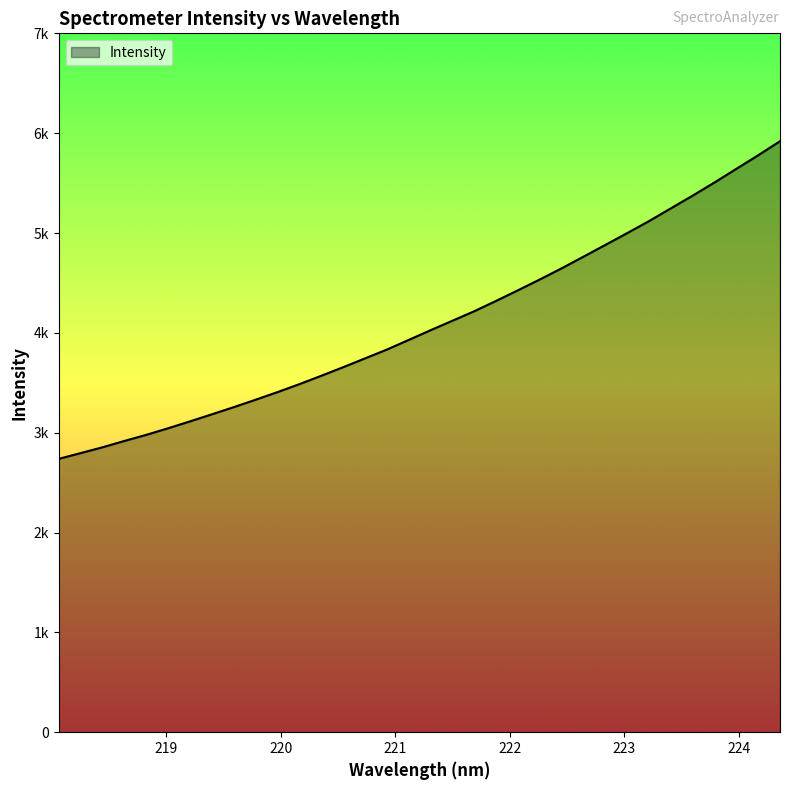

Does the chart have visible grid lines?

No